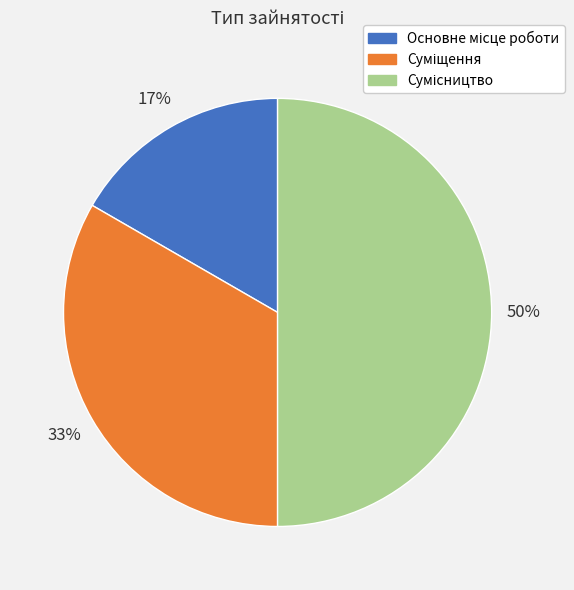

To the nearest percent, what is the average slice percentage?

33%